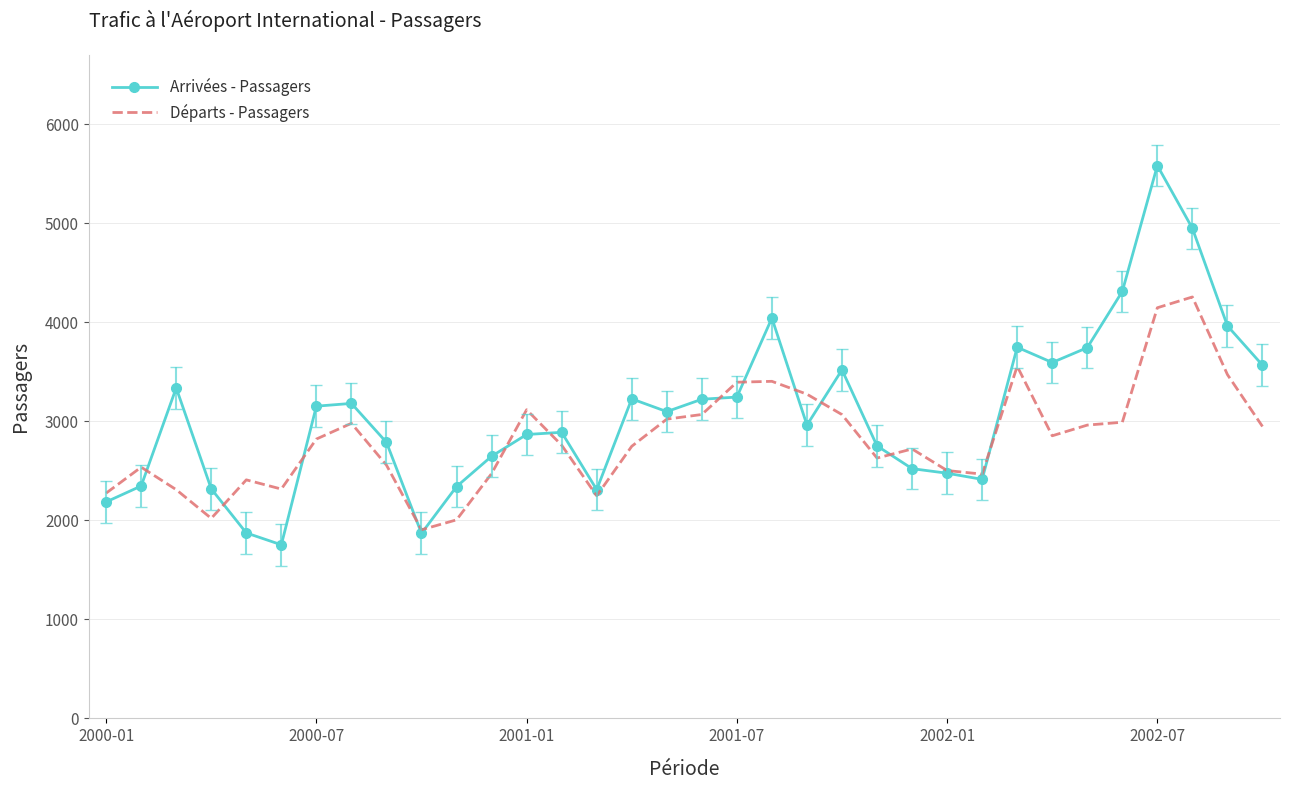

Count the number of data series in this chart.

2